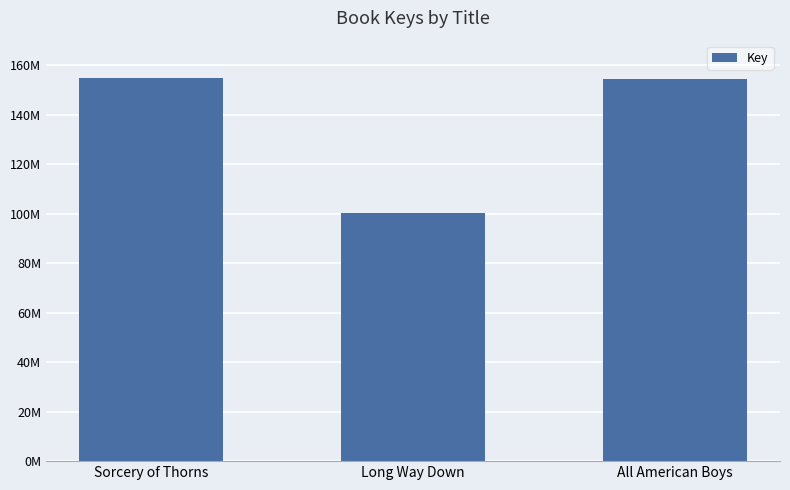

Is it true that the value at All American Boys is 154558184?

True